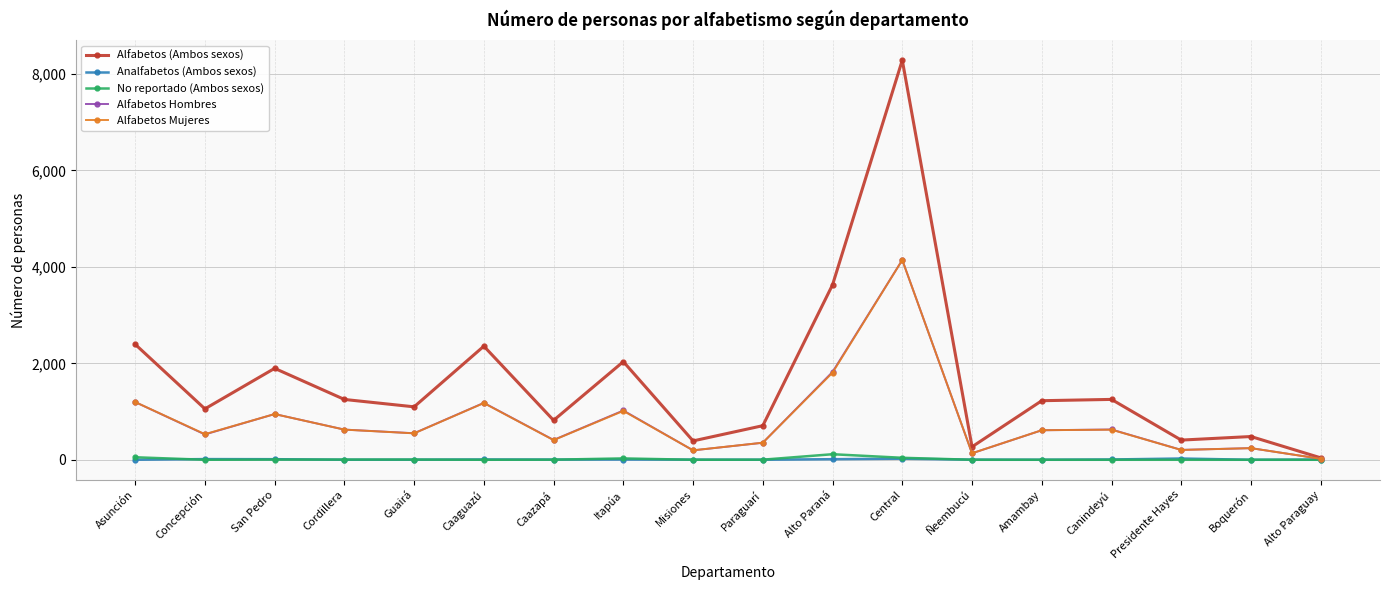

What is the average value of the No reportado (Ambos sexos) series?

14